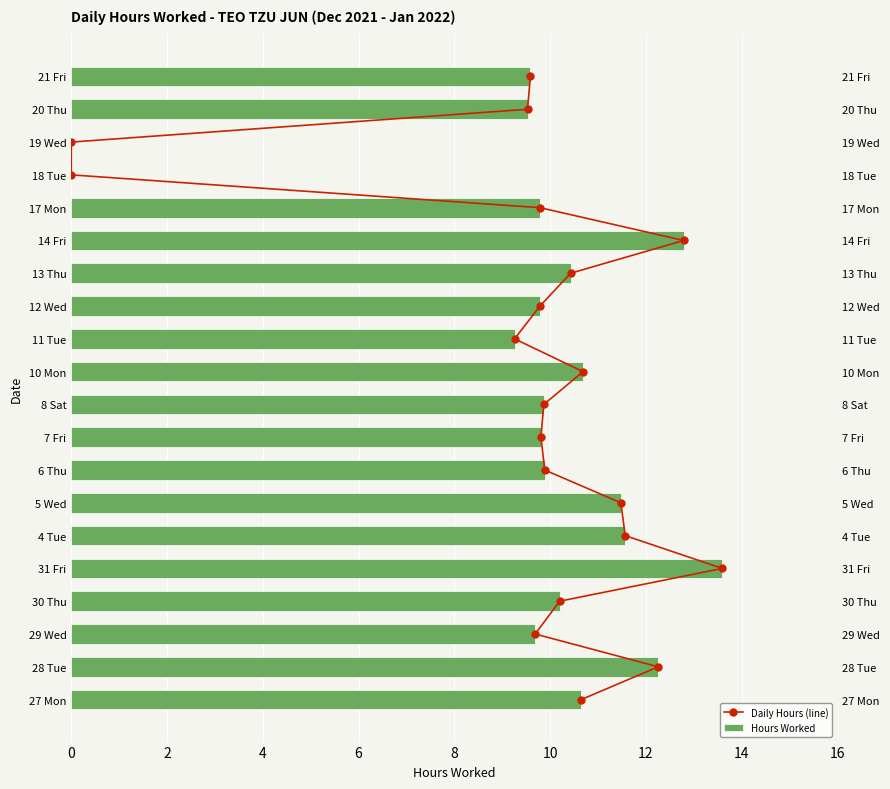

Is it true that Hours Worked equals 12.3 at 28 Tue?

True